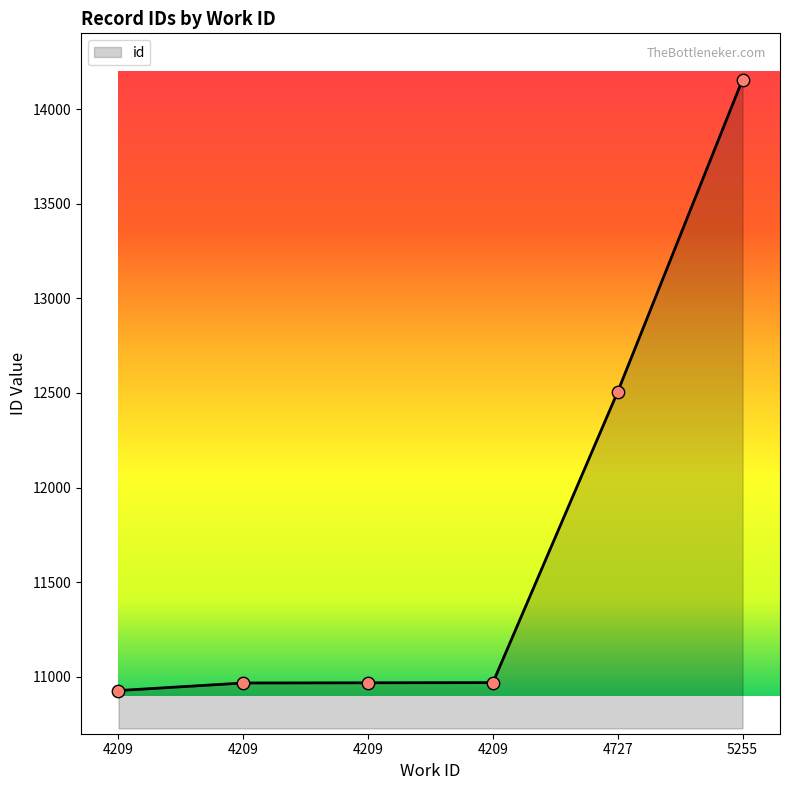

What is the change in value from 4209 to 4727?

+1539